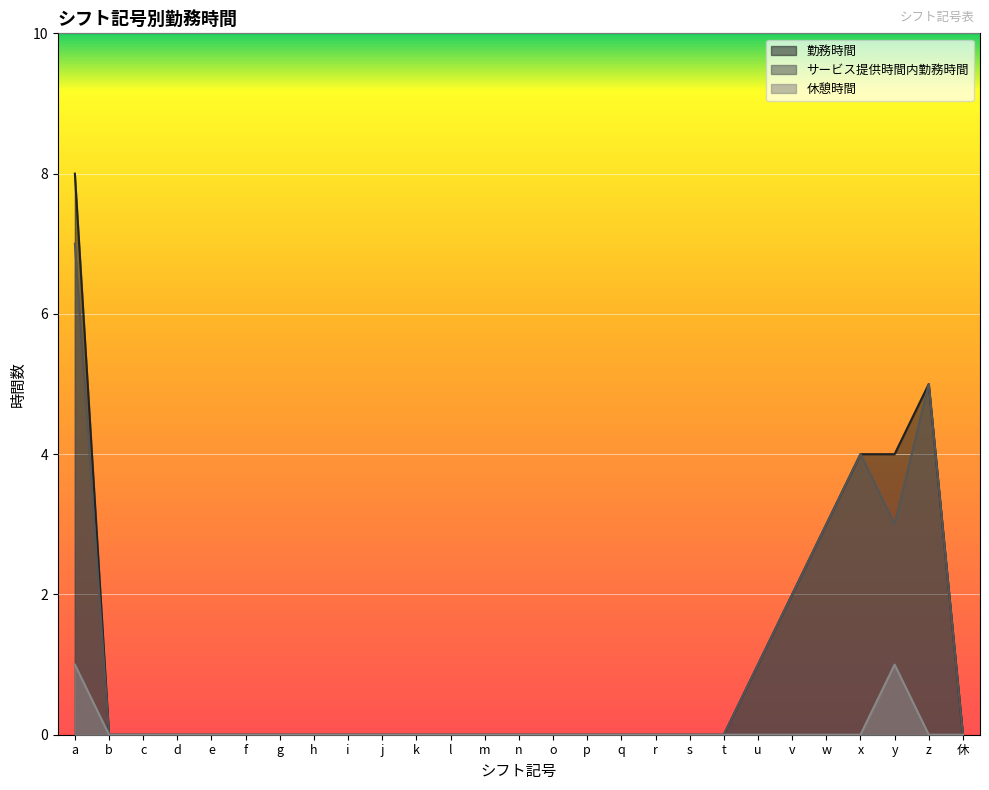

At how many categories does at least one series exceed 6?

1